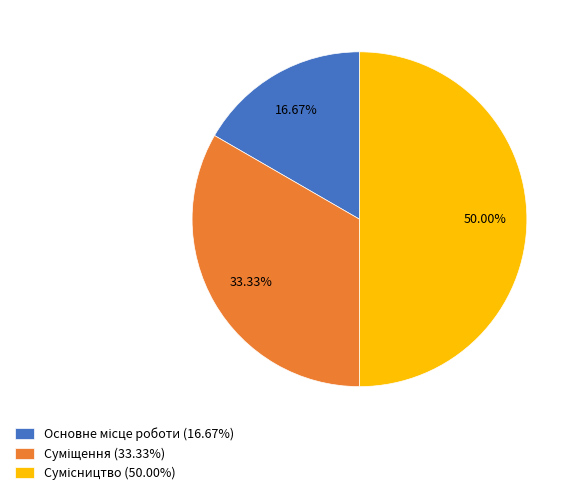

Rank the categories by value from highest to lowest.

Сумісництво, Суміщення, Основне місце роботи